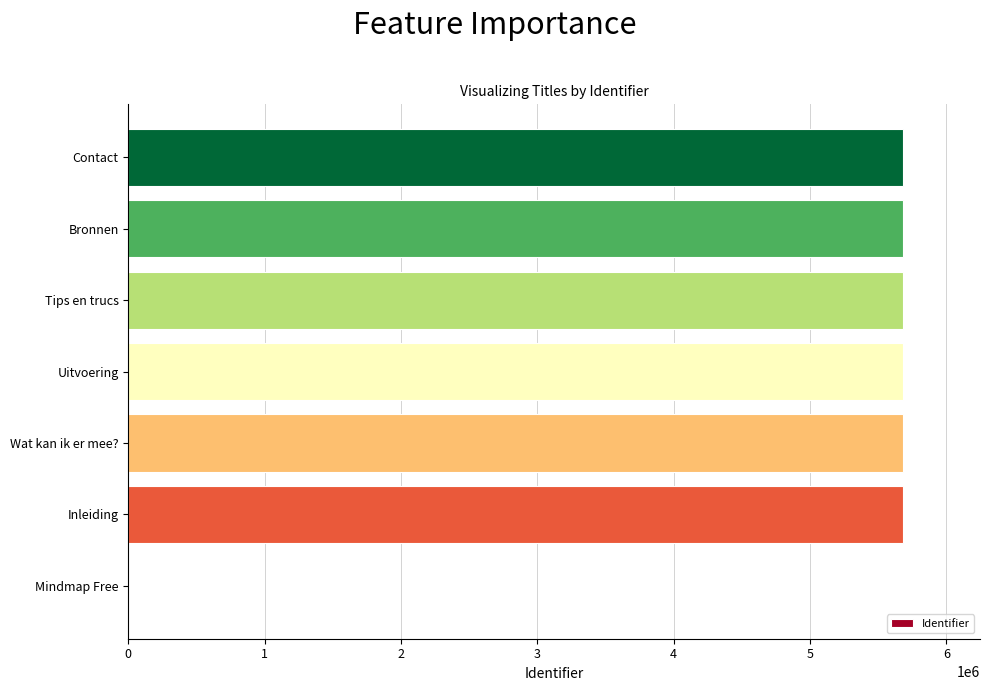

At which label is the value closest to 2839557?

Inleiding